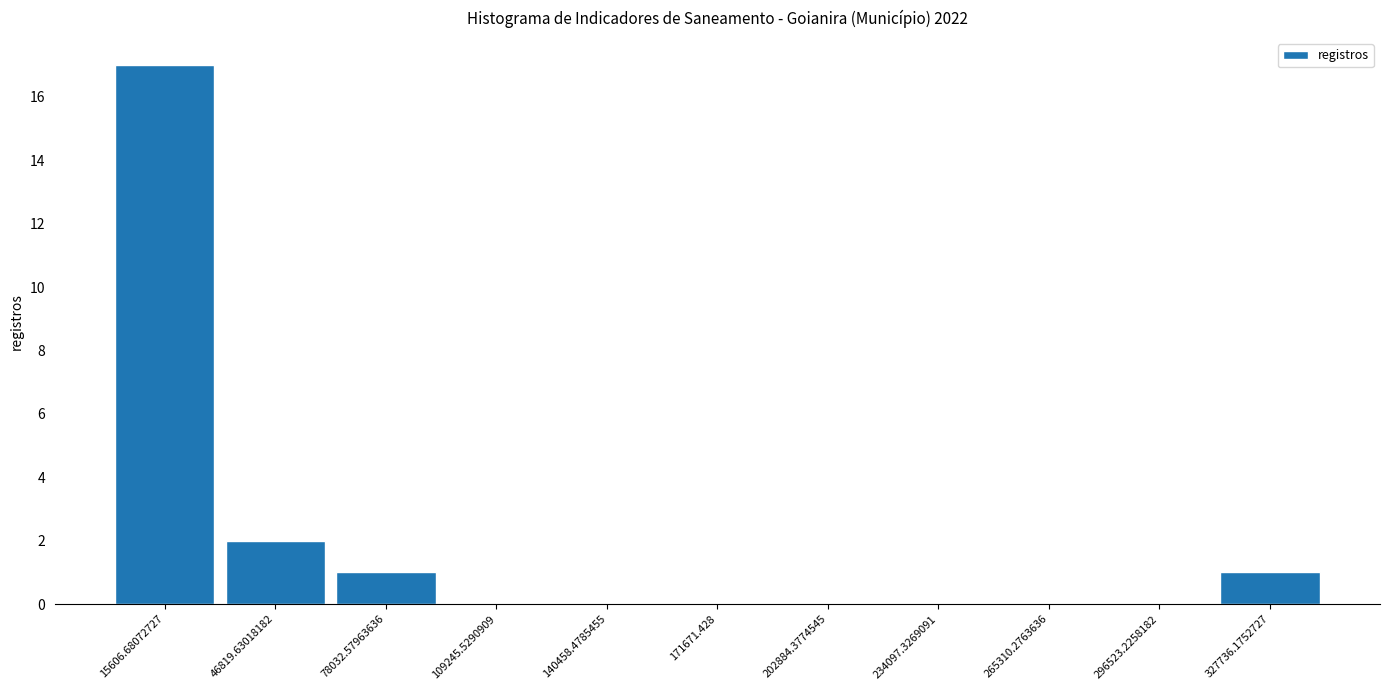

Which range on the x-axis has the tallest bar?

0 to 30000